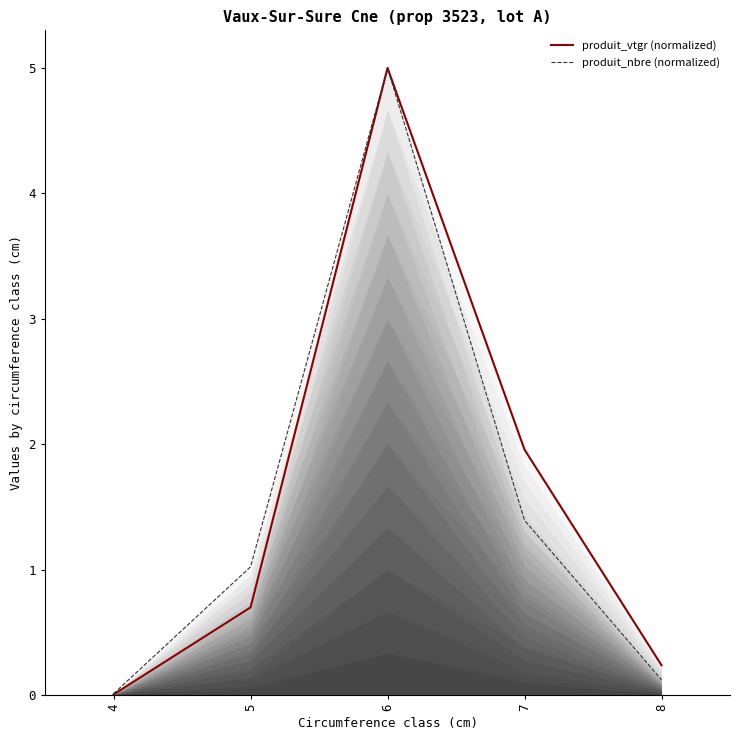

Which series has the widest spread of values?

produit_vtgr (normalized)